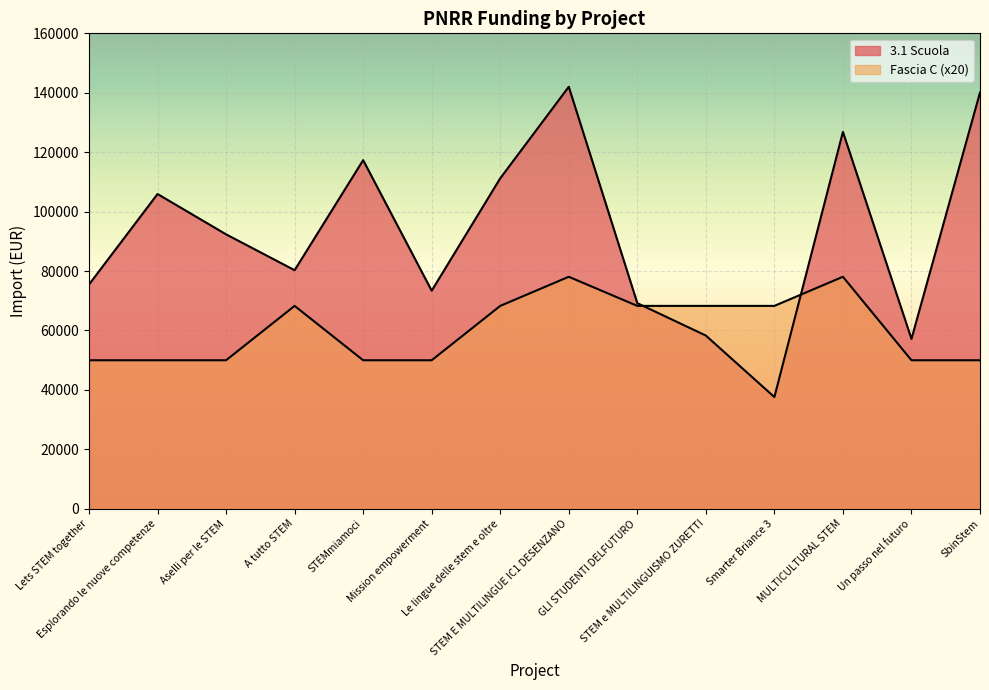

At which label is Fascia C closest to 64010?

A tutto STEM